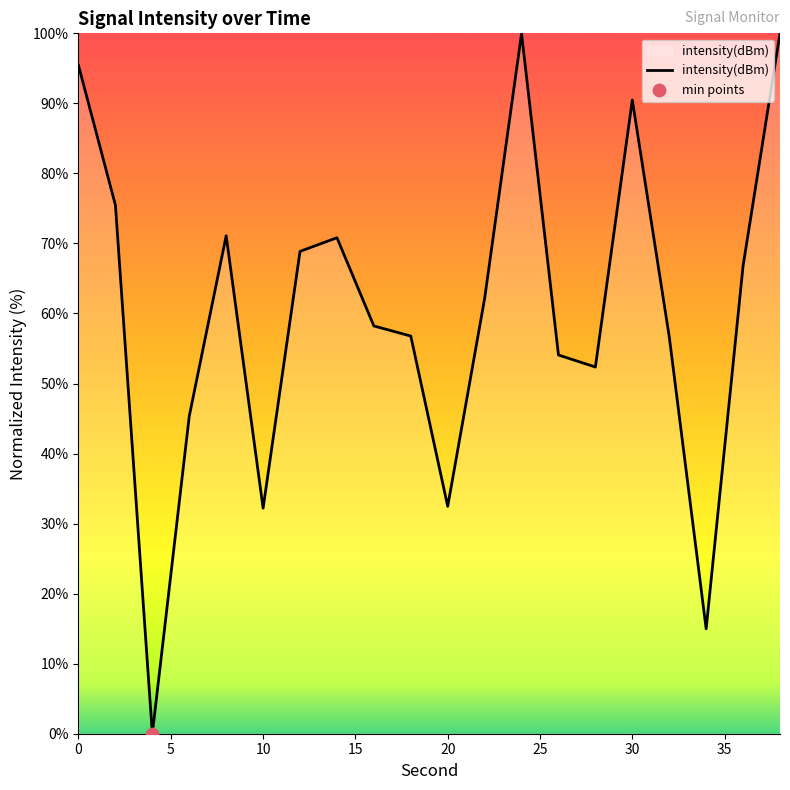

What is the greatest value displayed?

100.0